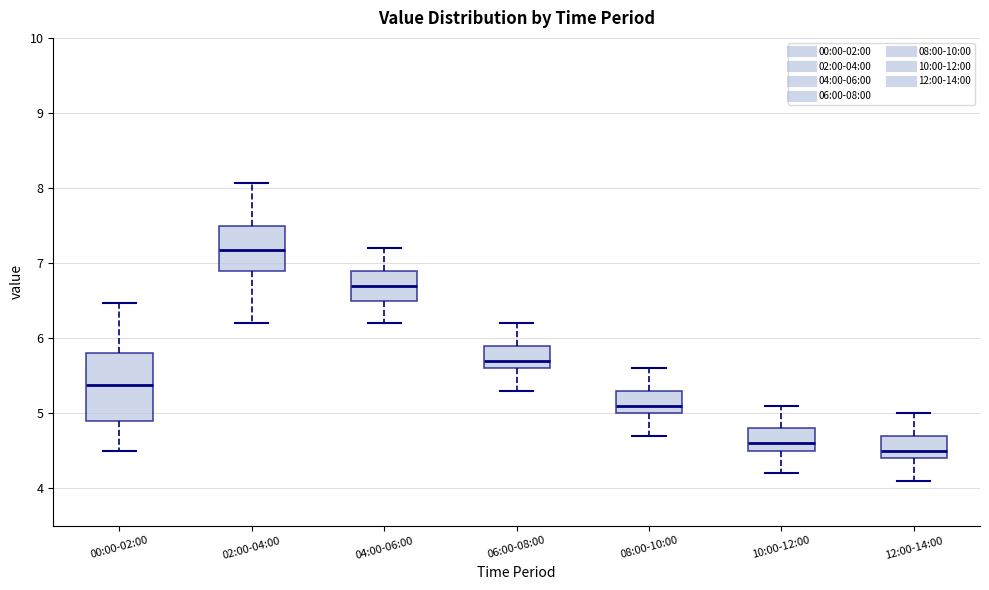

Which box has the highest median line?

02:00-04:00